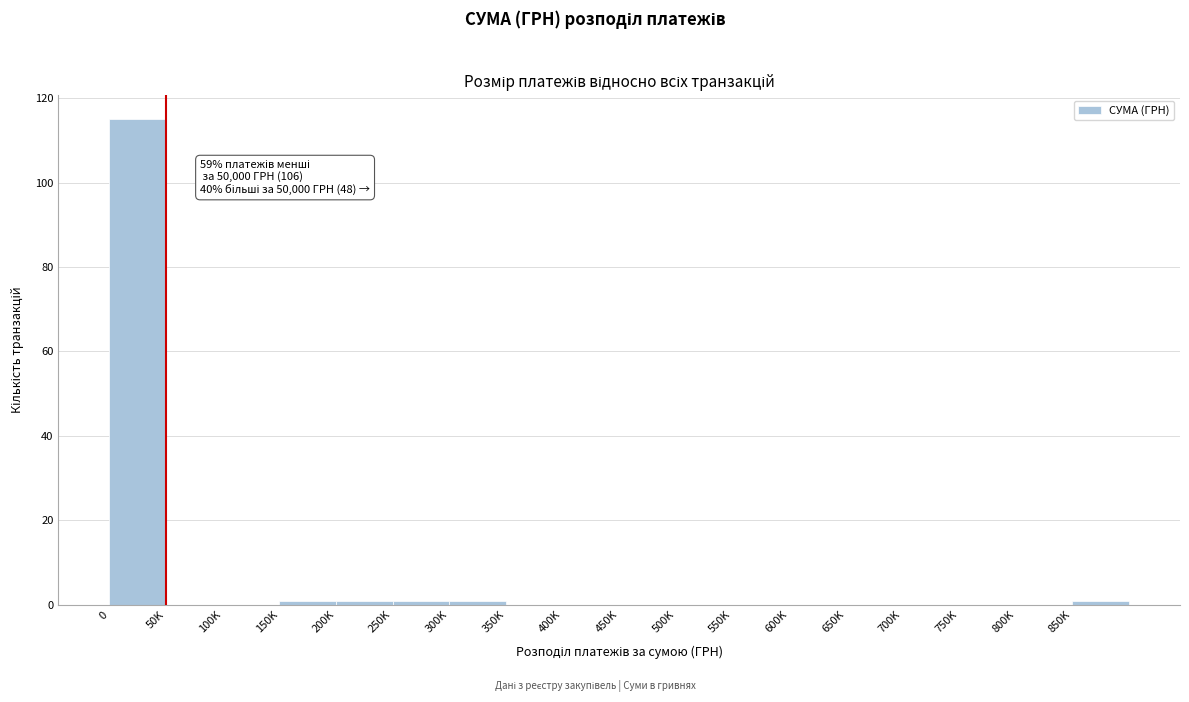

Reading left to right, what are all the values shown in this chart?

0=115	50K=0	100K=0	150K=1	200K=1	250K=1	300K=1	350K=0	400K=0	450K=0	500K=0	550K=0	600K=0	650K=0	700K=0	750K=0	800K=0	850K=1